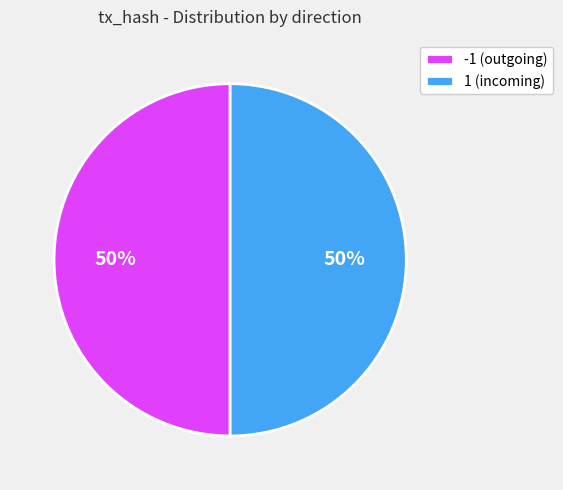

Count the number of slices in the pie.

2